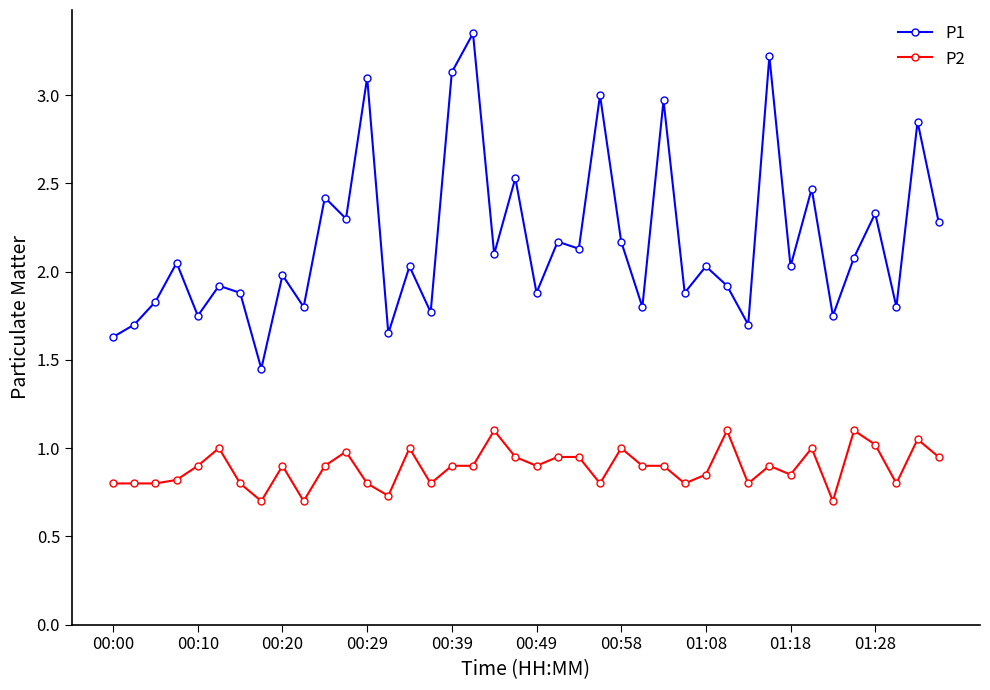

What is the smallest value displayed?

0.7